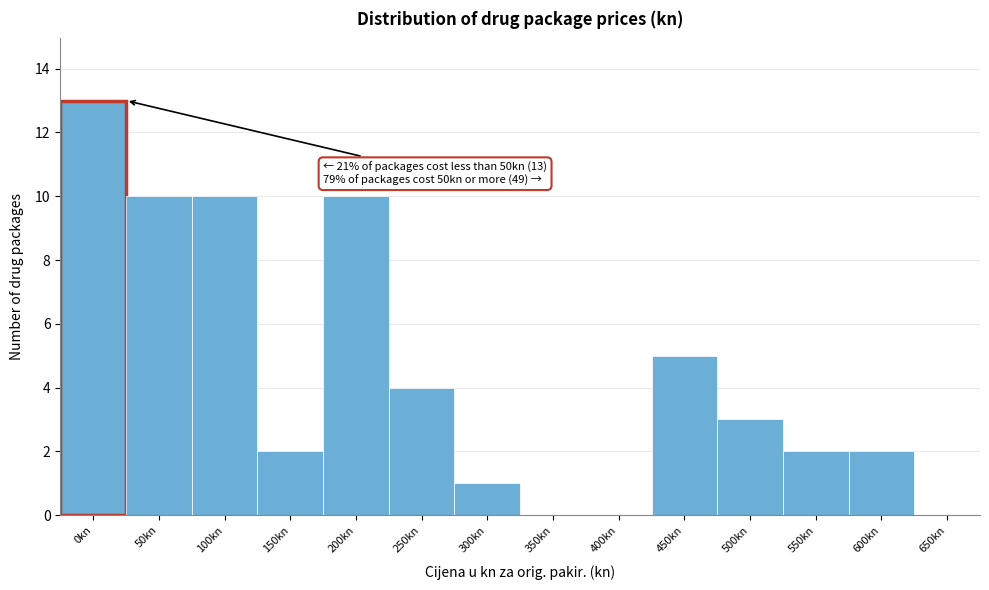

Reading right to left, extract all data points from this chart.

650kn=0	600kn=2	550kn=2	500kn=3	450kn=5	400kn=0	350kn=0	300kn=1	250kn=4	200kn=10	150kn=2	100kn=10	50kn=10	0kn=13